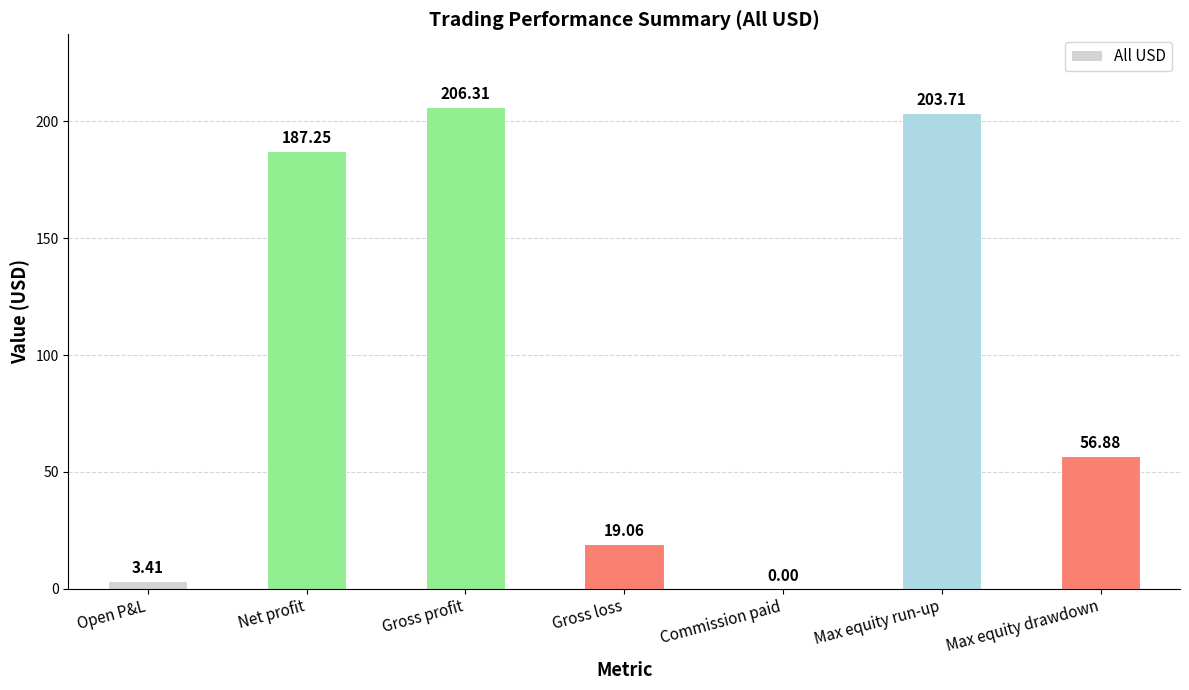

Where does the data first go above 56?

Net profit